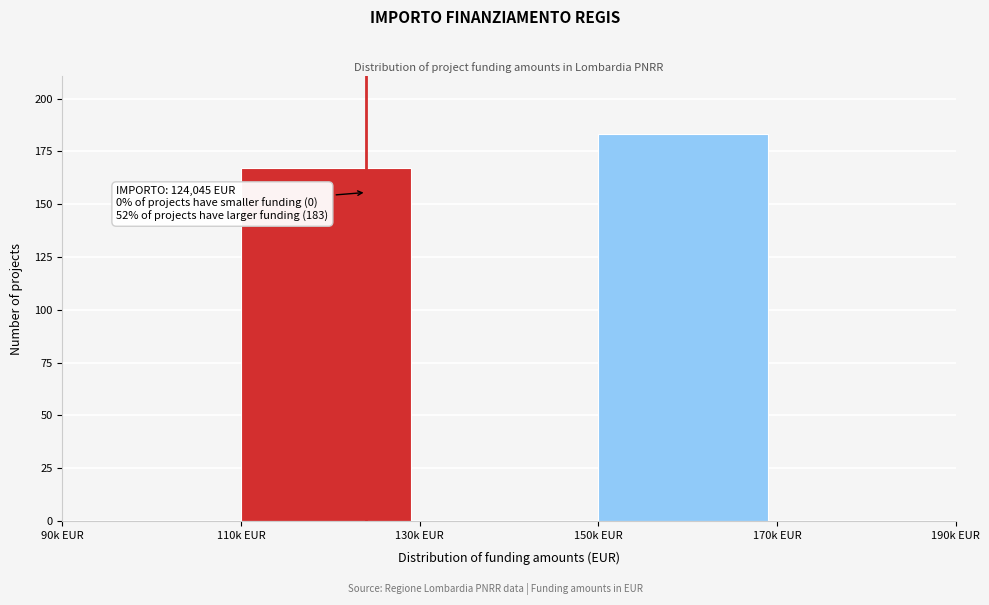

Reading right to left, what are all the values shown in this chart?

170k EUR=0	150k EUR=183	130k EUR=0	110k EUR=167	90k EUR=0